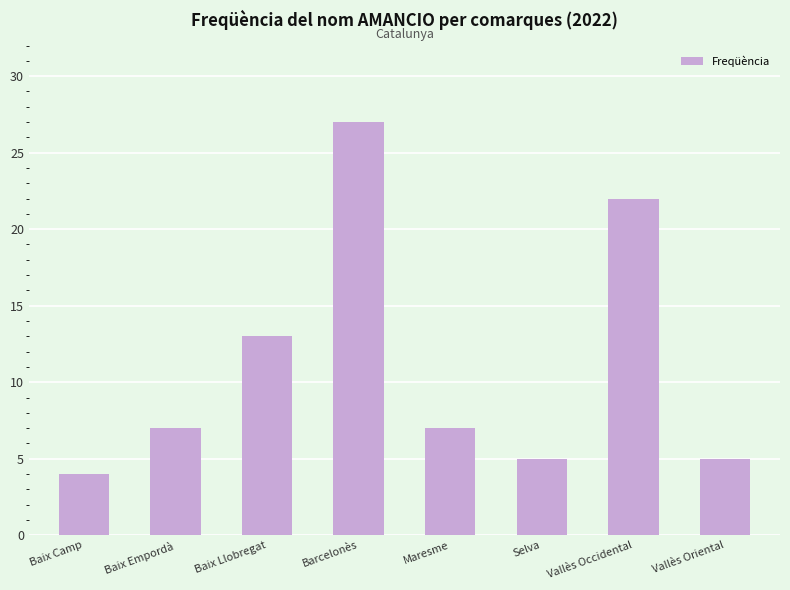

How many data points does each series have?

8